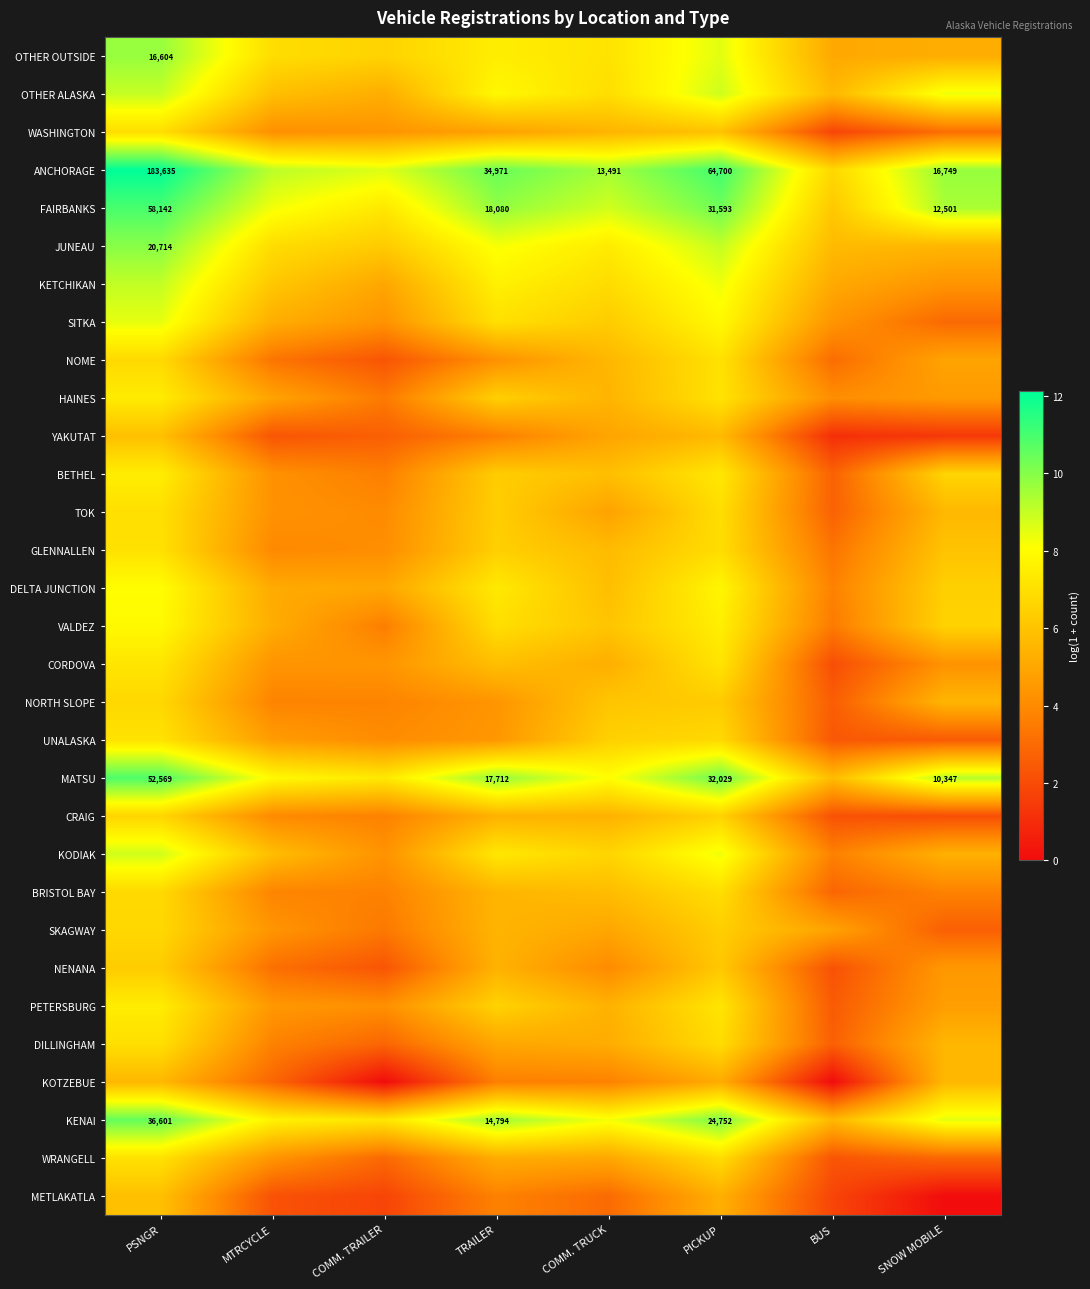

What is the total value across all series at BUS?

108.0